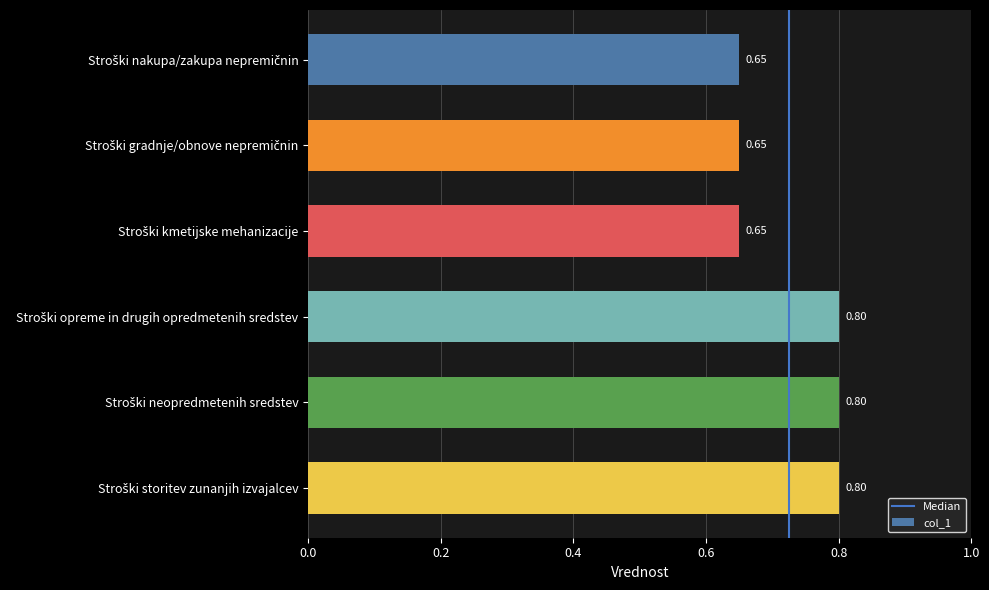

How many values are between 0 and 1?

6